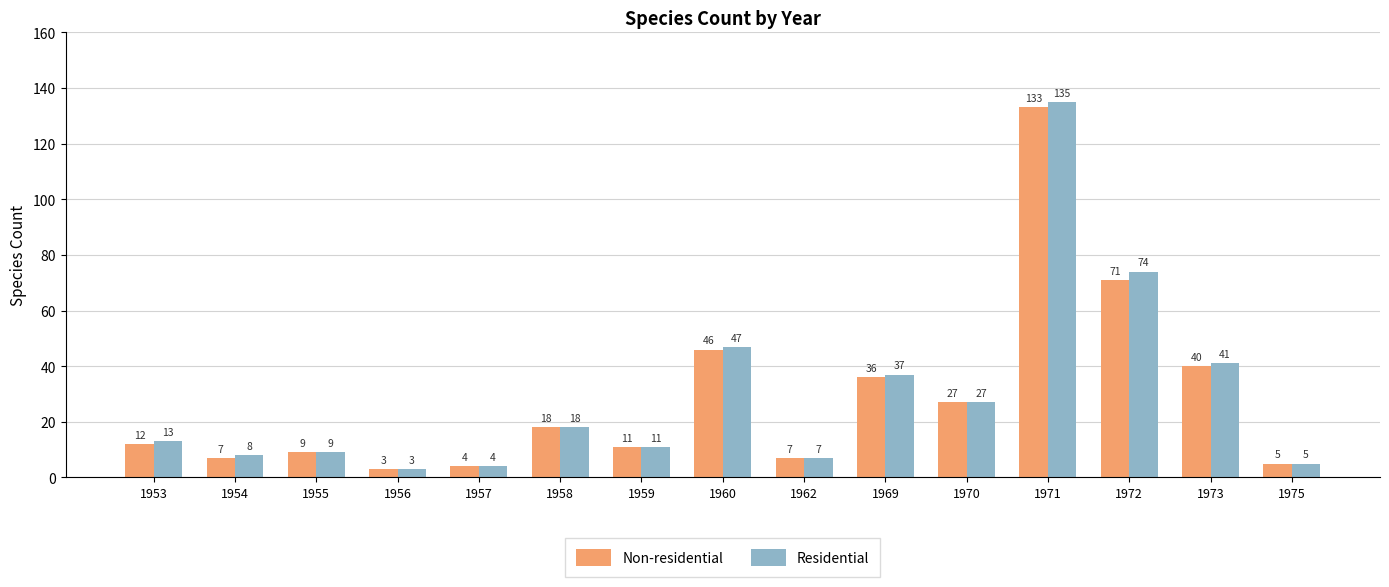

Which series has the widest spread of values?

Residential